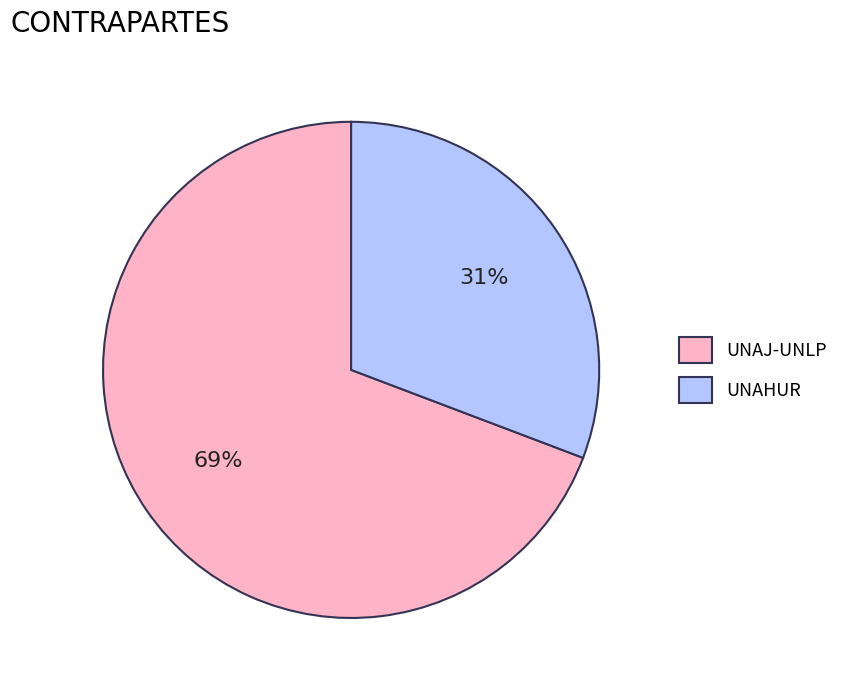

To the nearest percent, what is the average slice percentage?

50%